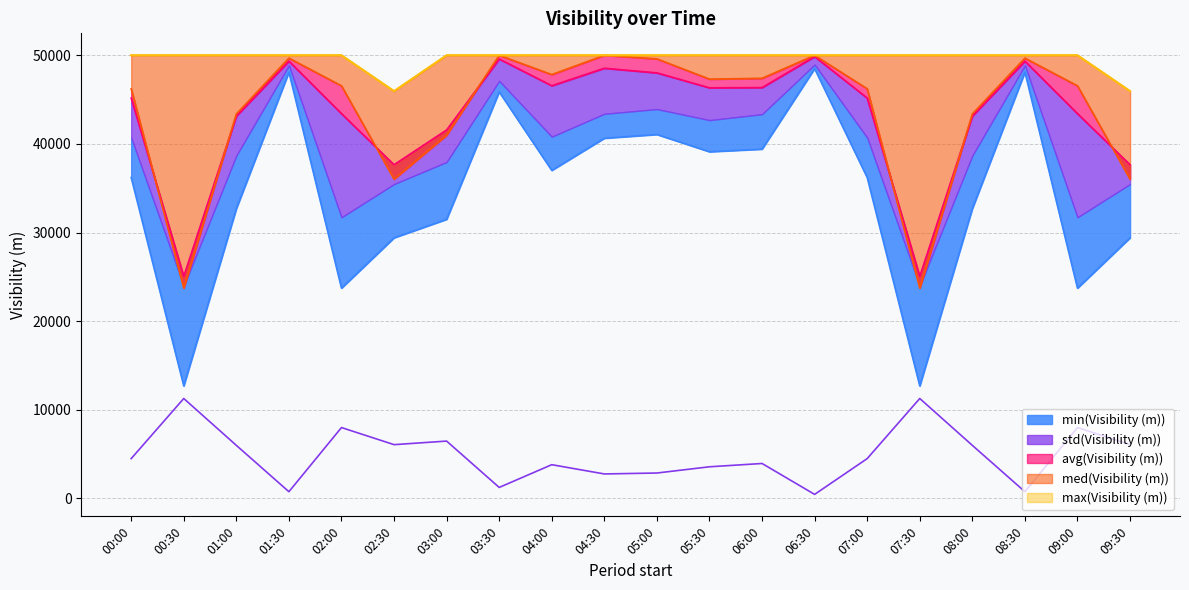

What value does the min(Visibility (m)) series have at 01:00, to the nearest 50?

32700